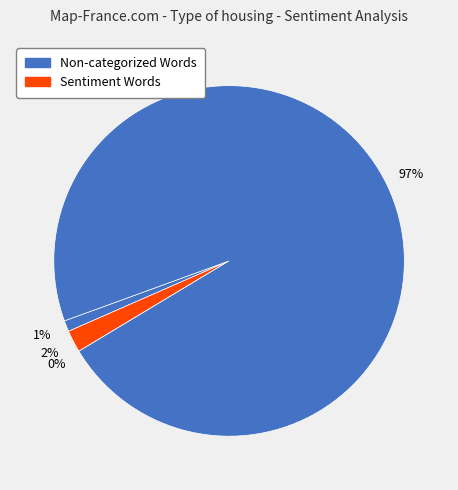

How many slices are in this pie chart?

4